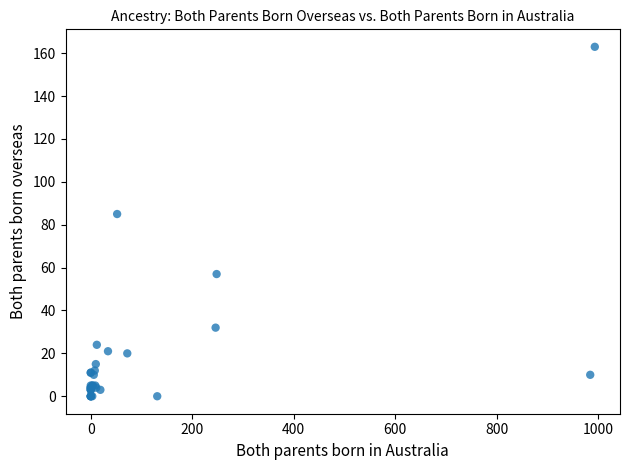

What Y value in the scatter plot is closest to 81?

85